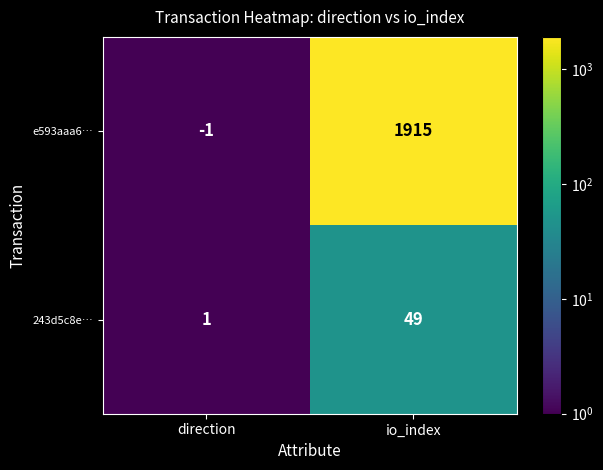

How many values in the e593aaa6… series are below 1915?

1